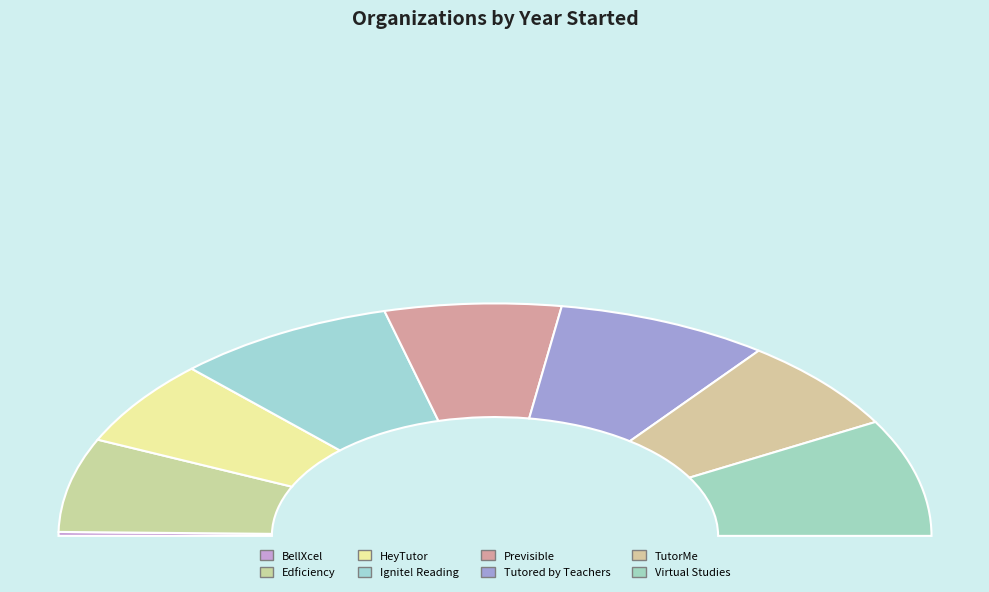

Approximately how many times larger is the value at Virtual Studies compared to HeyTutor?

1.0